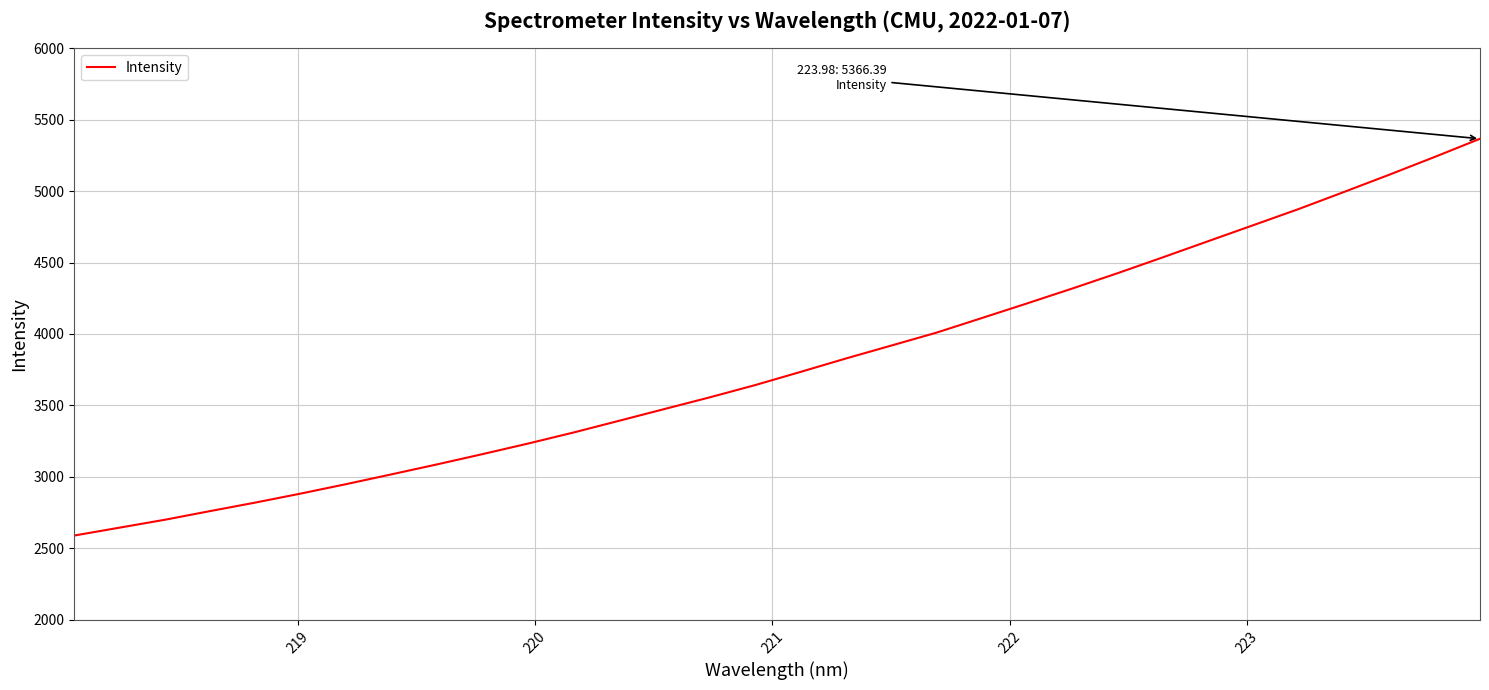

What is the greatest value displayed?

5366.4